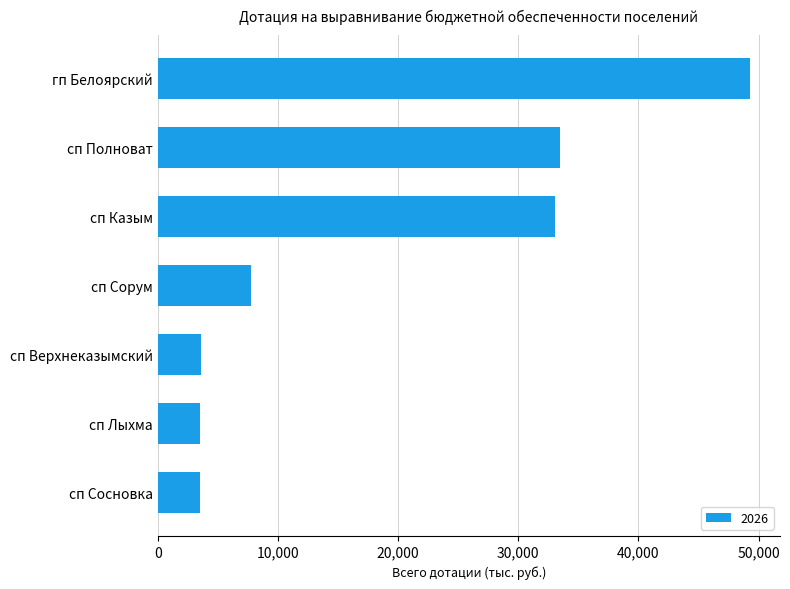

How many data points are less than 7751?

3